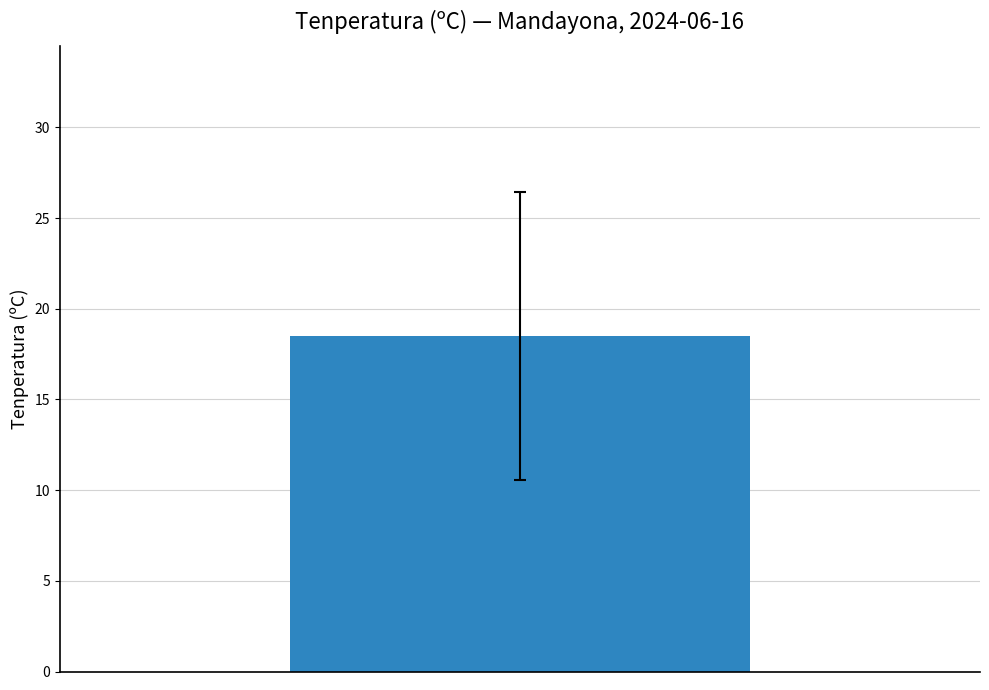

The chart shows a value of 15.1 at 07:00. True or false?

False